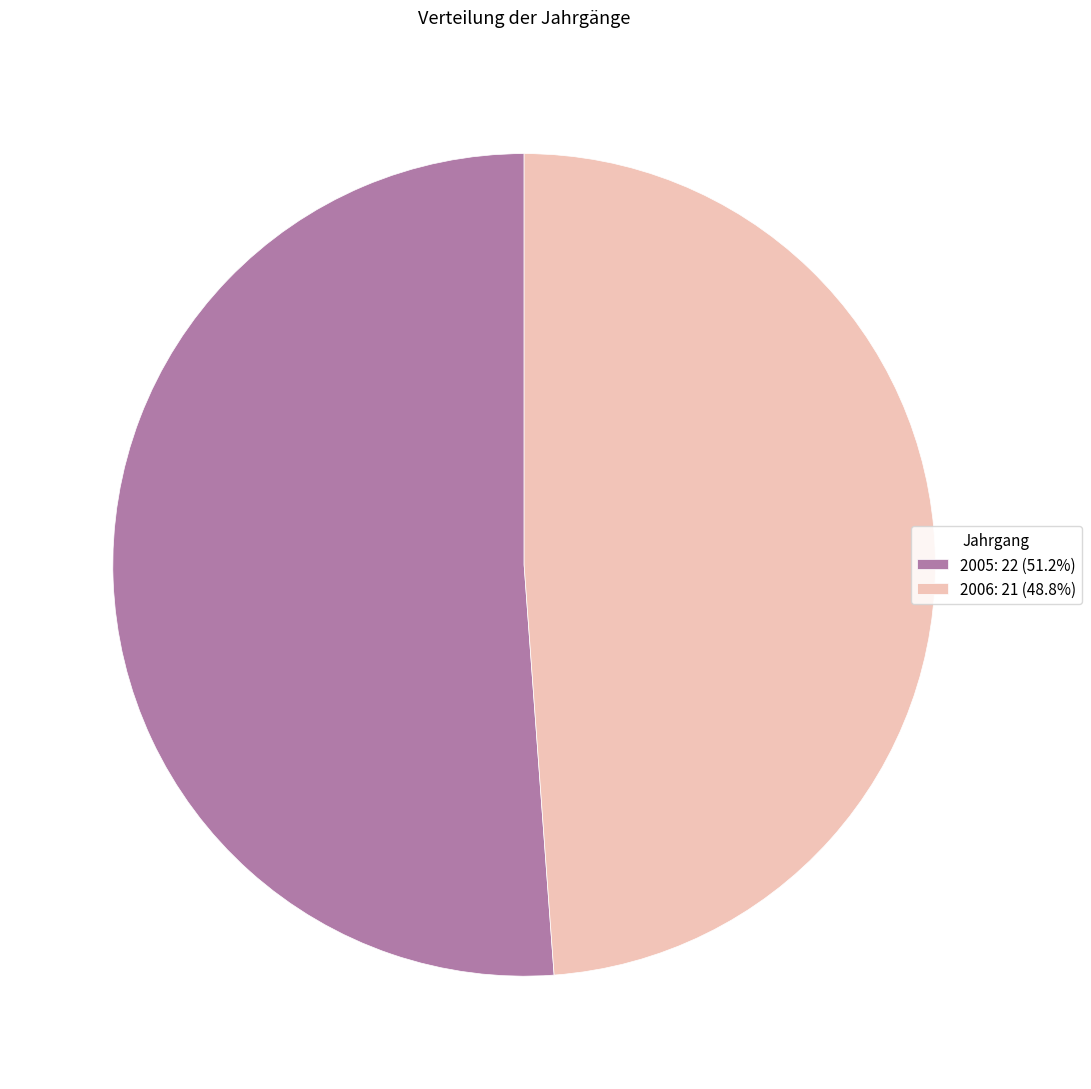

Approximately how many times larger is the value at 2005: 22 (51.2%) compared to 2006: 21 (48.8%)?

1.0